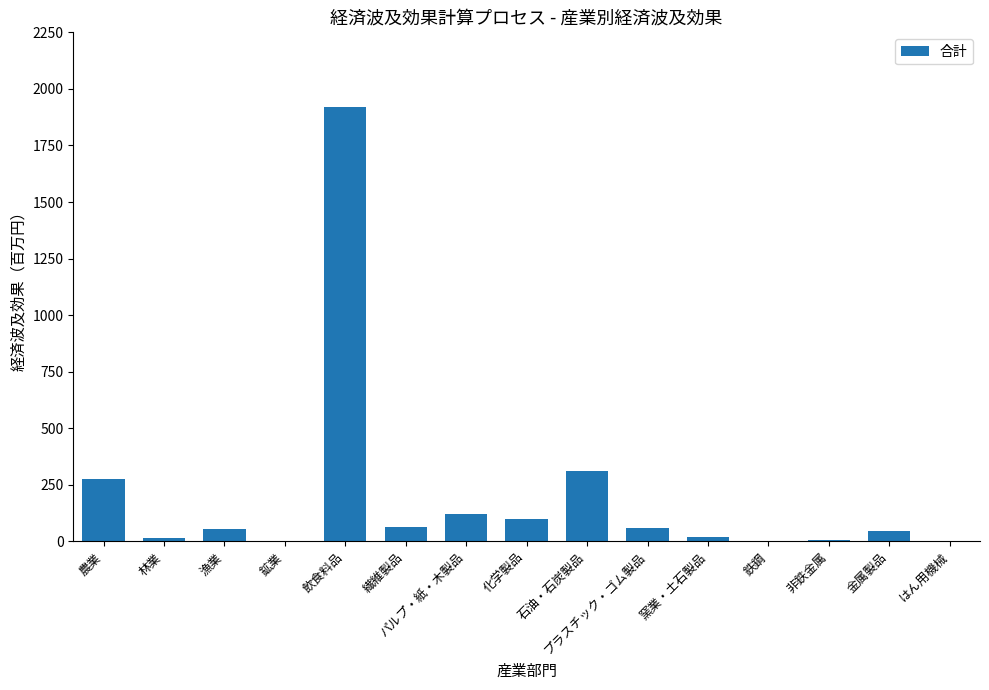

What is the change in value from 飲食料品 to 化学製品?

-1824.4